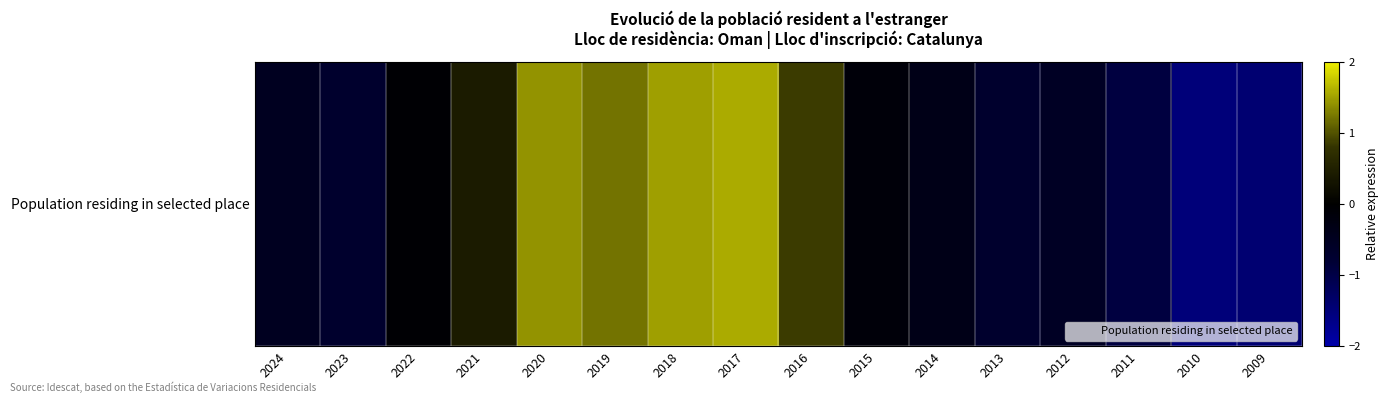

True or false: the data shows 1.2 at 2019.

True